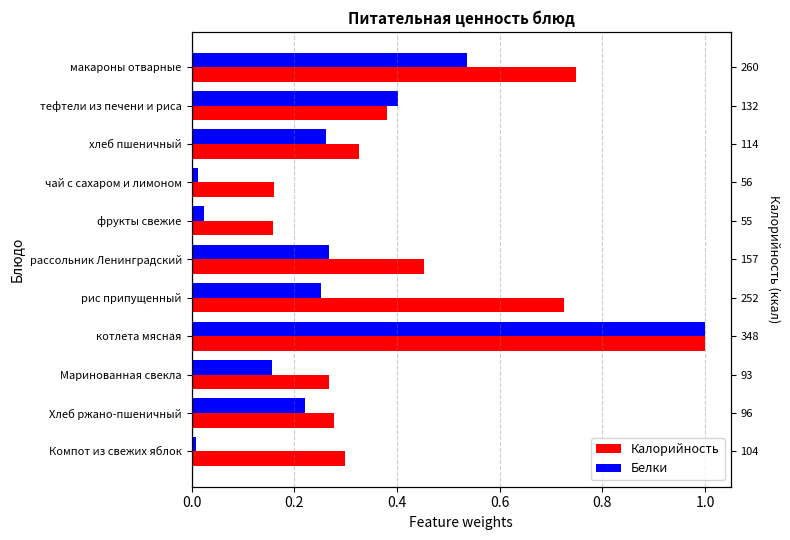

The Белки series shows 0.0 at фрукты свежие. True or false?

True